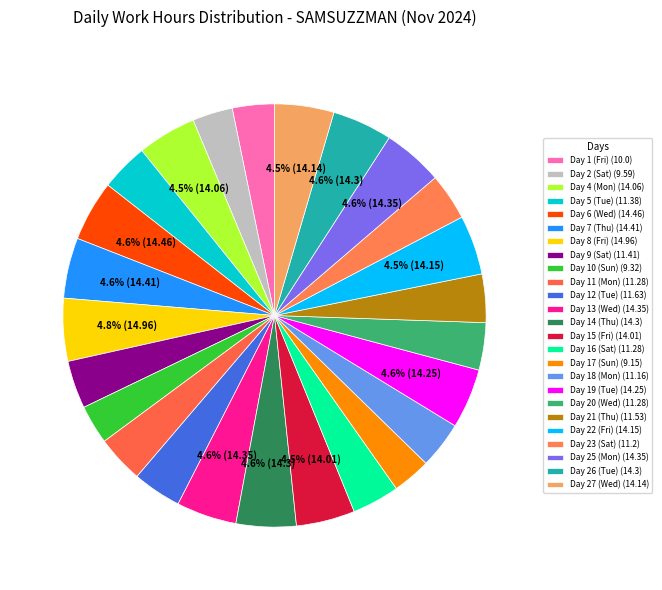

To the nearest percent, what is the difference between the Day 21 (Thu) and Day 19 (Tue) slice percentages?

1%